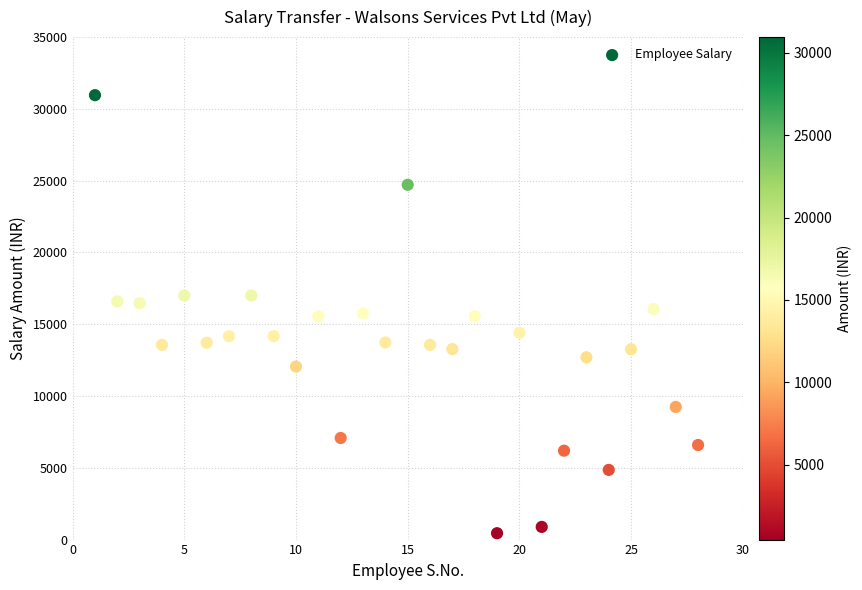

What is the range of Y values (max minus min)?

30513